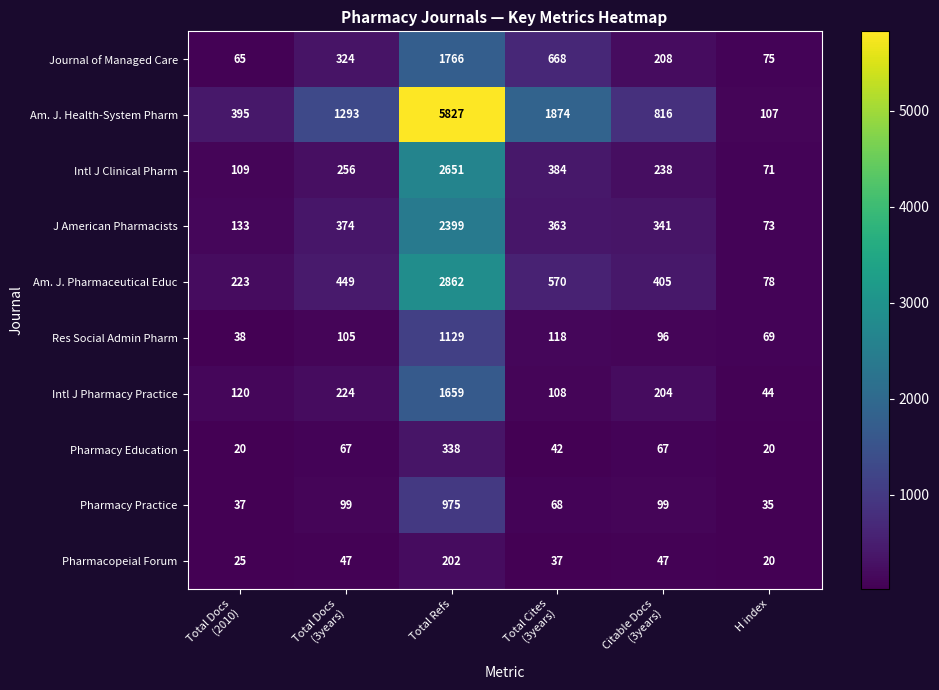

Rank the series by their maximum value, from highest to lowest.

Am. J. Health-System Pharm, Am. J. Pharmaceutical Educ, Intl J Clinical Pharm, J American Pharmacists, Journal of Managed Care, Intl J Pharmacy Practice, Res Social Admin Pharm, Pharmacy Practice, Pharmacy Education, Pharmacopeial Forum